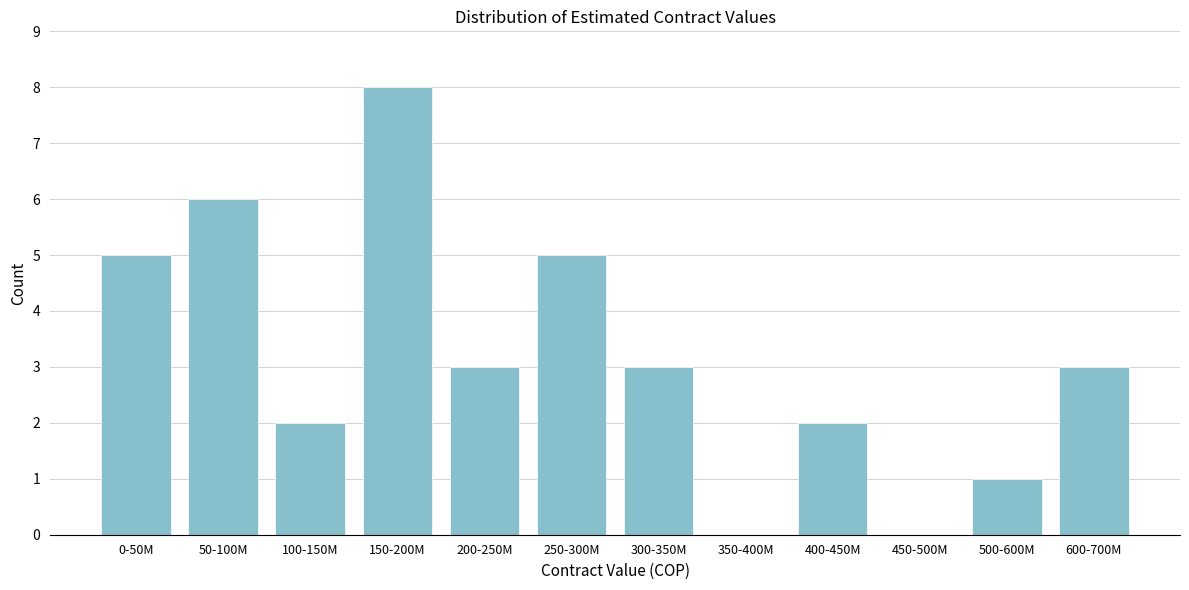

Reading left to right, extract all data points from this chart.

0-50M=5	50-100M=6	100-150M=2	150-200M=8	200-250M=3	250-300M=5	300-350M=3	350-400M=0	400-450M=2	450-500M=0	500-600M=1	600-700M=3